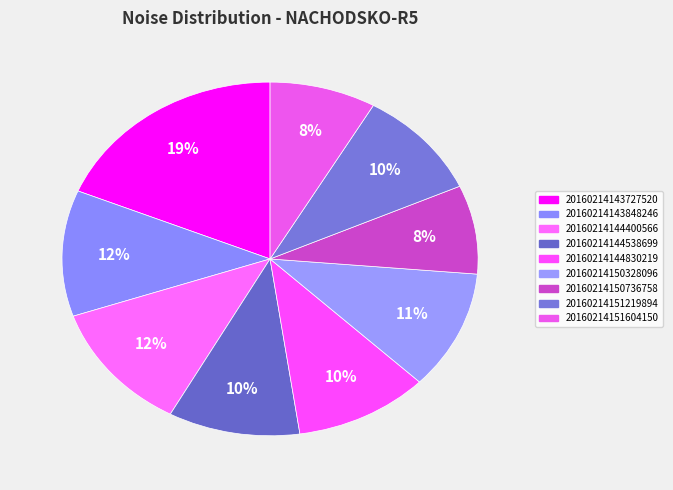

Rank the categories by value from highest to lowest.

20160214143727520, 20160214144400566, 20160214143848246, 20160214150328096, 20160214144830219, 20160214144538699, 20160214151219894, 20160214151604150, 20160214150736758